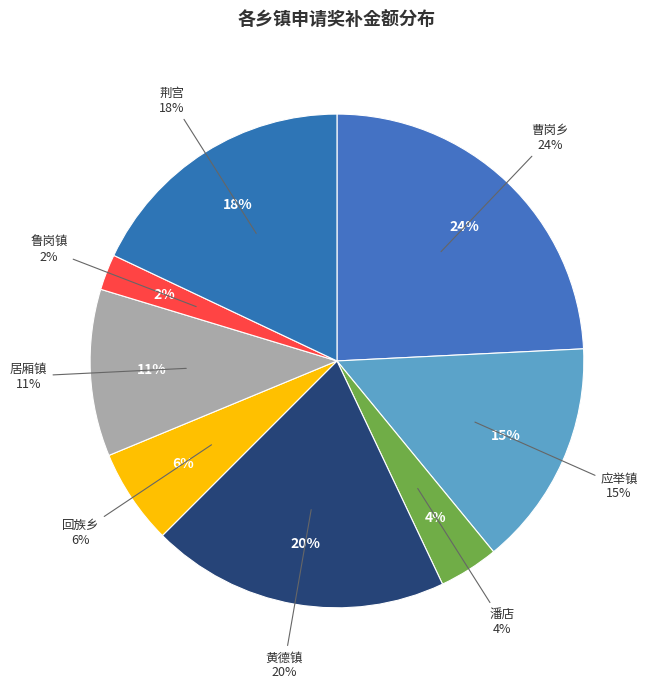

Is 黄德镇 the majority of the pie?

No